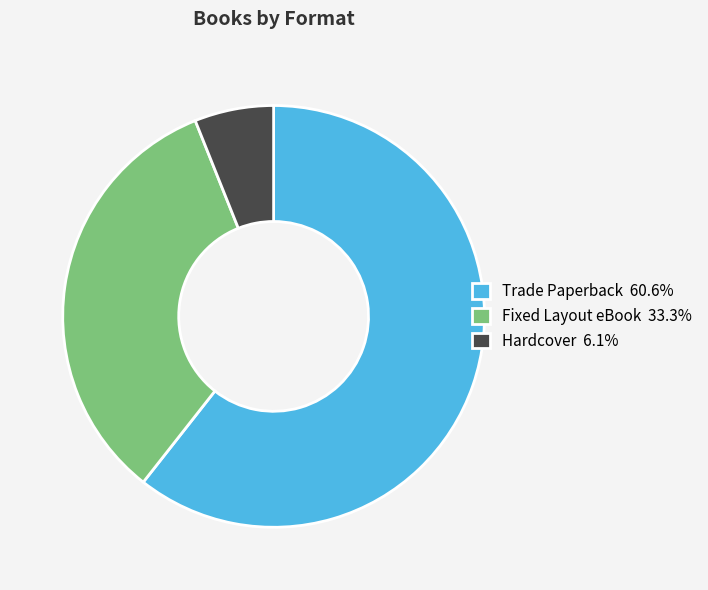

Does any single category account for the majority?

Yes